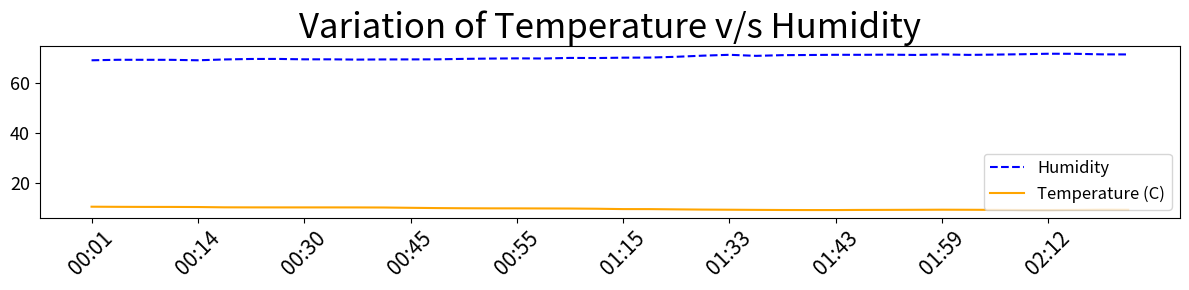

True or false: Humidity and Temperature (C) intersect in this chart.

False